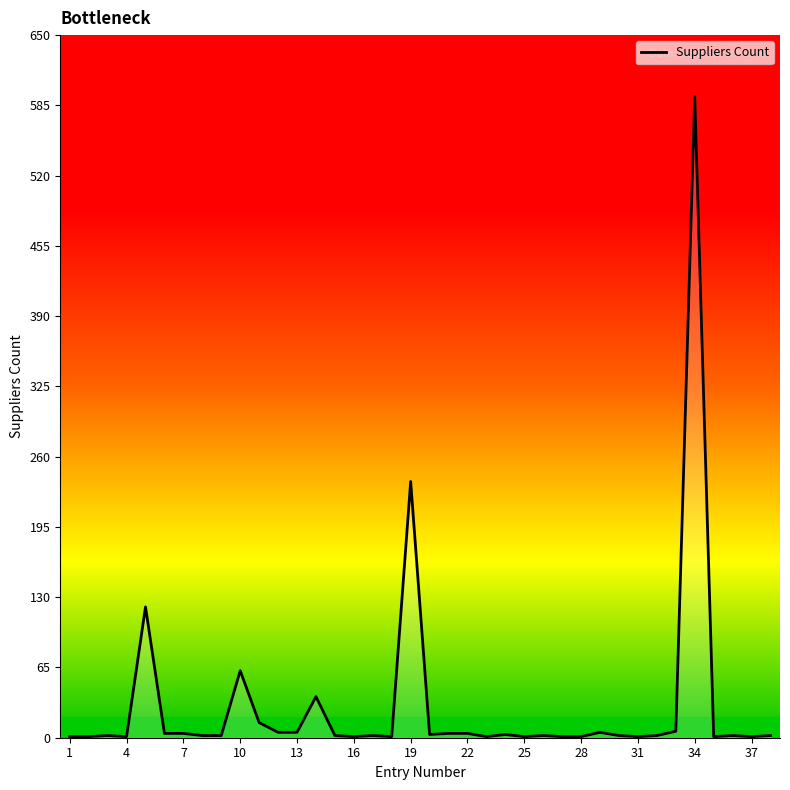

What is the minimum value shown in the chart?

1